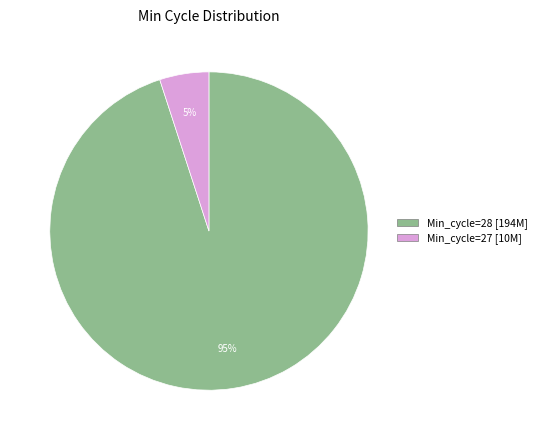

Does any single category account for the majority?

Yes